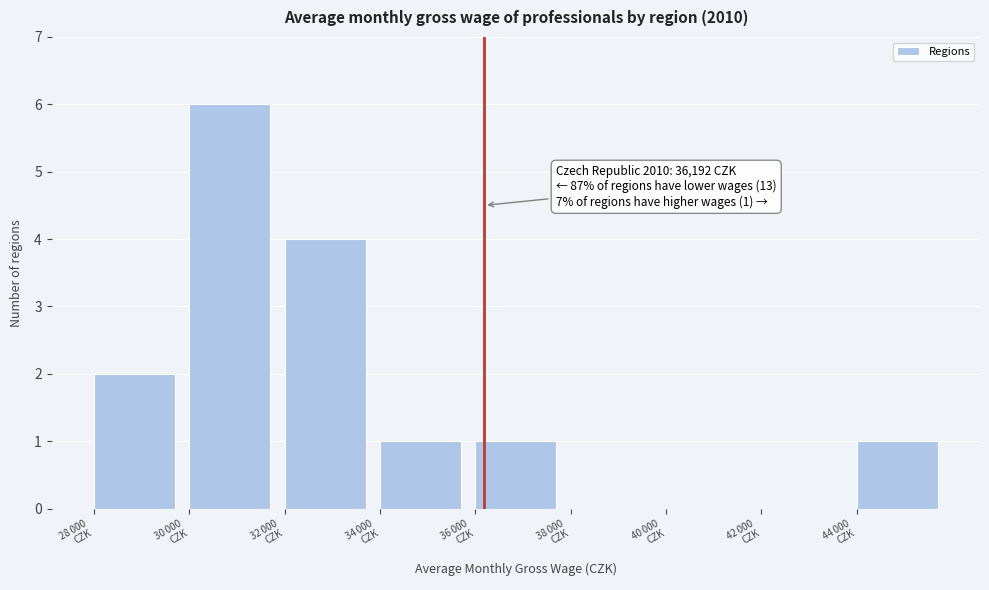

What is the sum of all values?

15